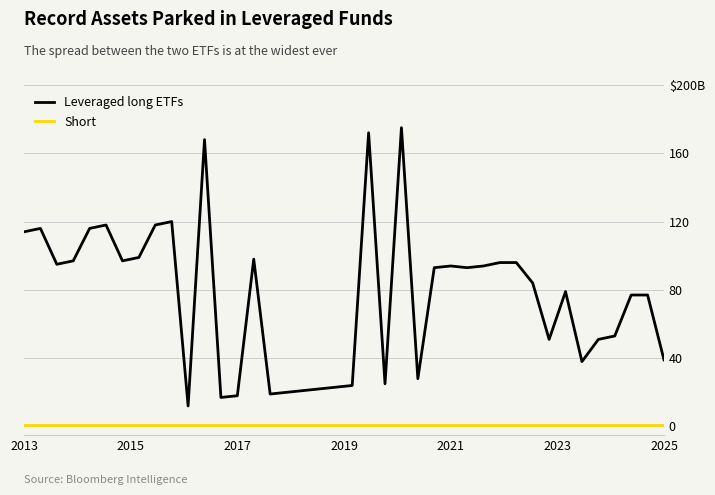

True or false: Short and Leveraged long ETFs cross at least once.

False